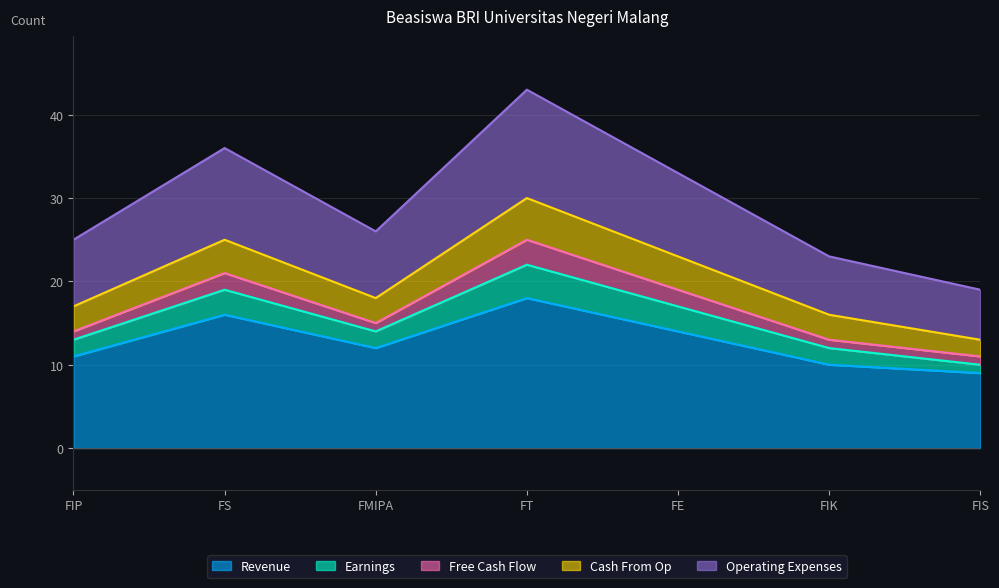

In Earnings, how many points are lower than both neighbors (excluding endpoints)?

1